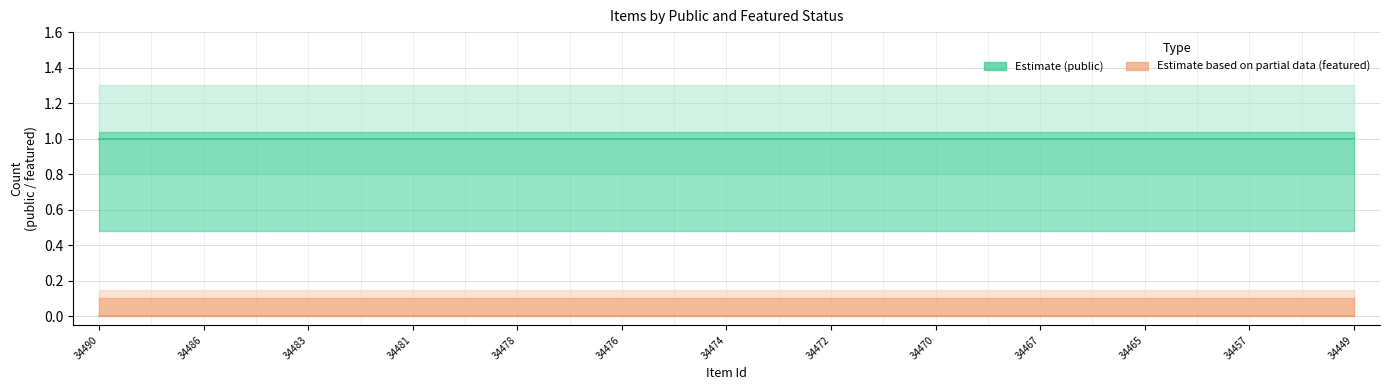

True or false: featured has a value of 0 at 34483.

True